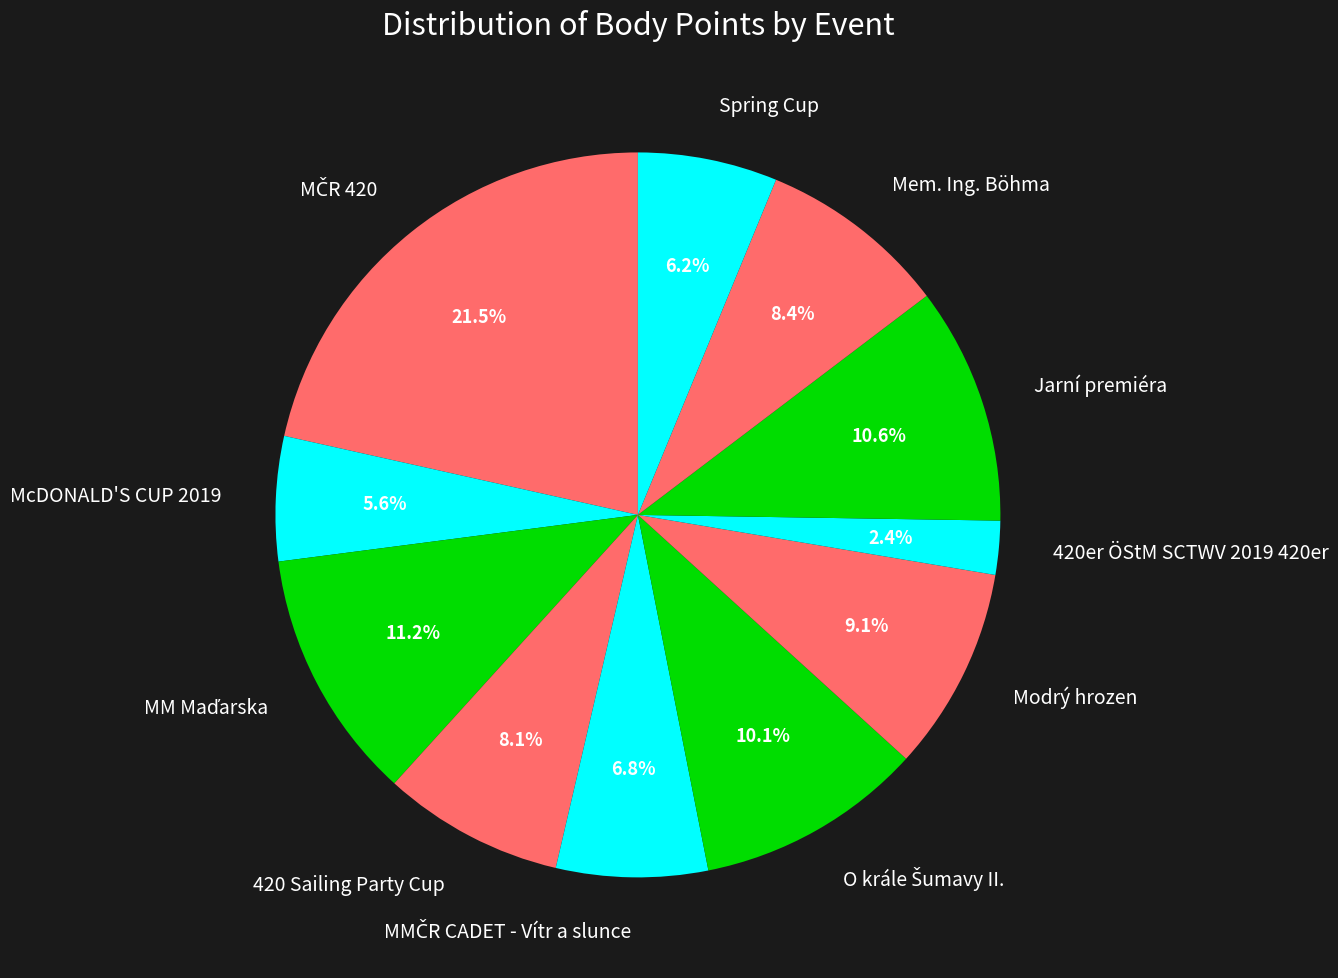

How many segments does this pie chart have?

11